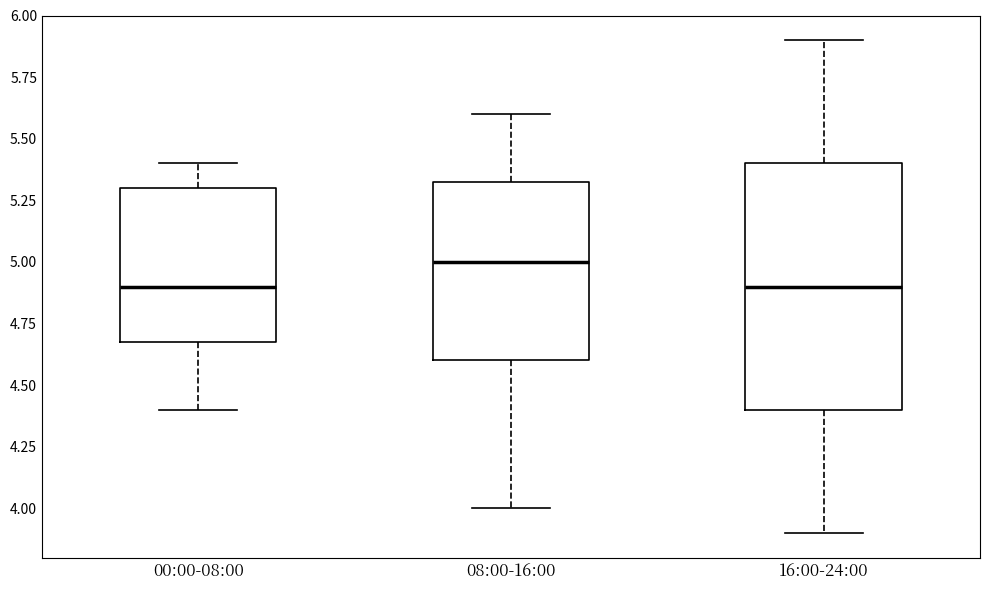

Reading left to right, transcribe this box plot: for each box, give where its median line is, the range the box spans, and where its two whiskers end, as read against the y-axis. The values are not printed on the chart, so give them approximately, as read against the axis.

00:00-08:00: median 4.90, box 4.70 to 5.30, whiskers 4.40 to 5.40
08:00-16:00: median 5.00, box 4.60 to 5.35, whiskers 4.00 to 5.60
16:00-24:00: median 4.90, box 4.40 to 5.40, whiskers 3.90 to 5.90